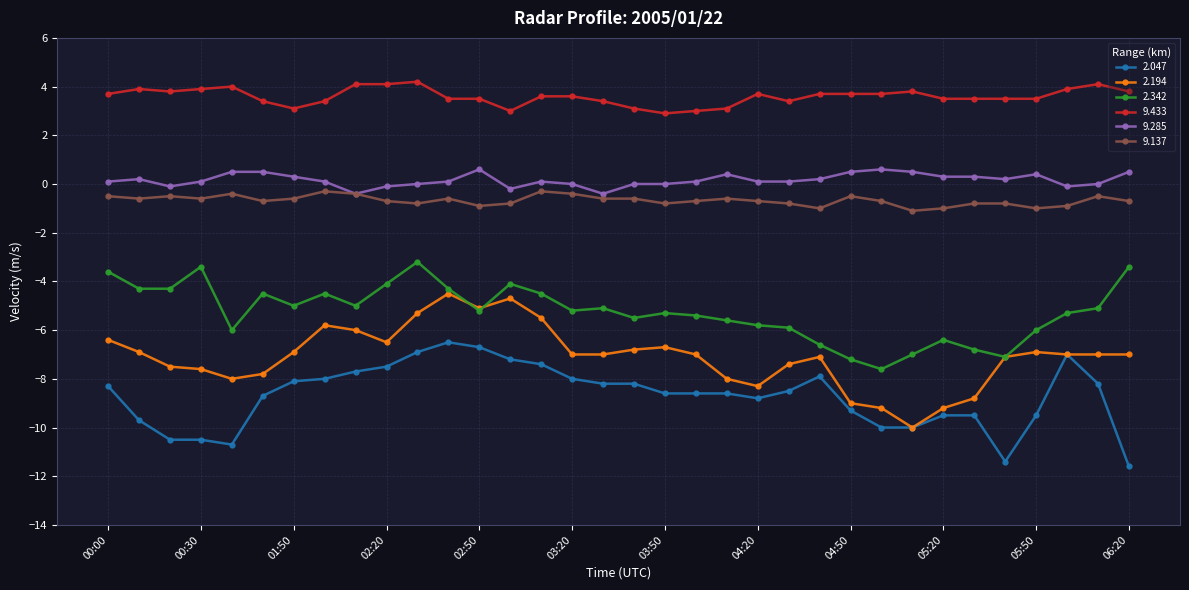

What is the value of the 2.194 point at the 34th from the left?

-7.0